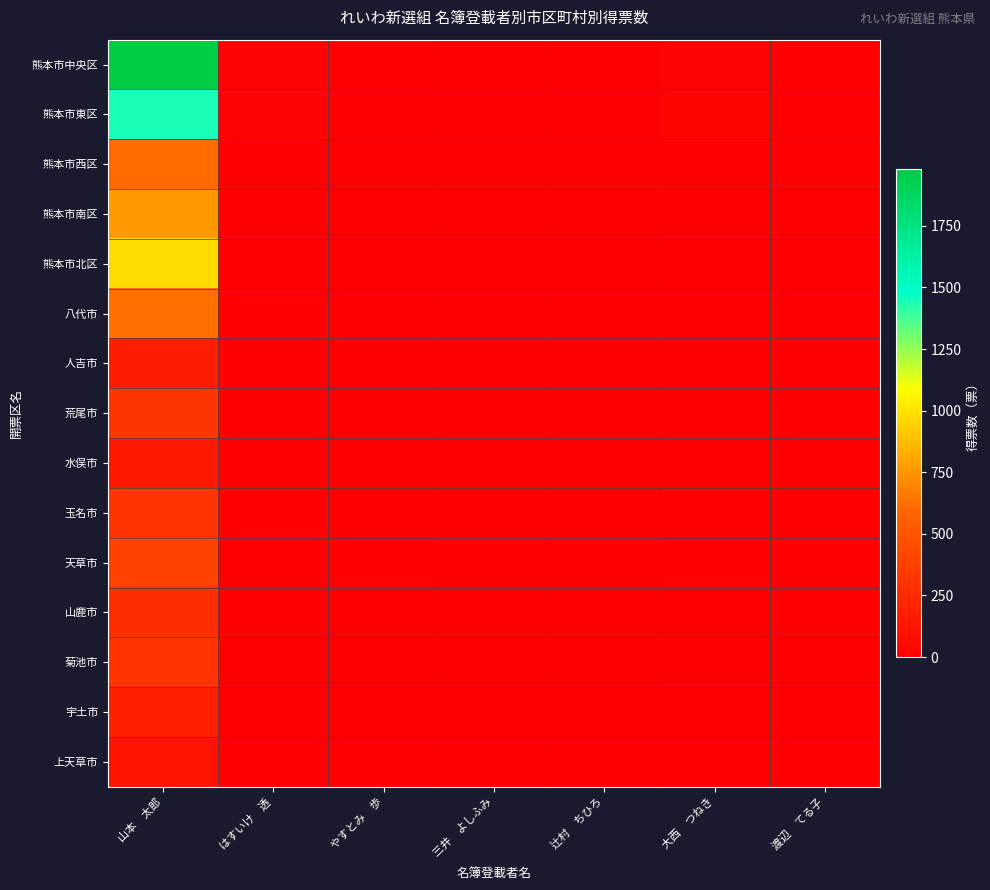

Rank the series at 大西 つねき from lowest to highest value.

宇土市, 上天草市, 人吉市, 水俣市, 山鹿市, 荒尾市, 八代市, 熊本市西区, 天草市, 菊池市, 熊本市南区, 玉名市, 熊本市北区, 熊本市中央区, 熊本市東区